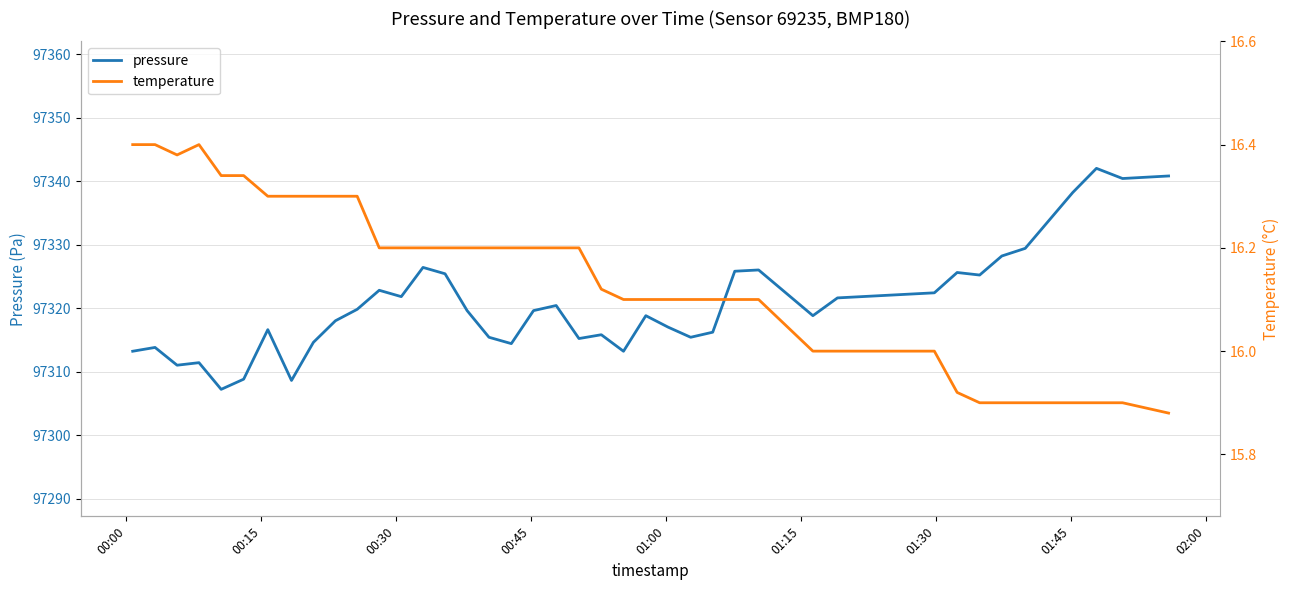

What is the lowest value of the pressure series?

97307.2